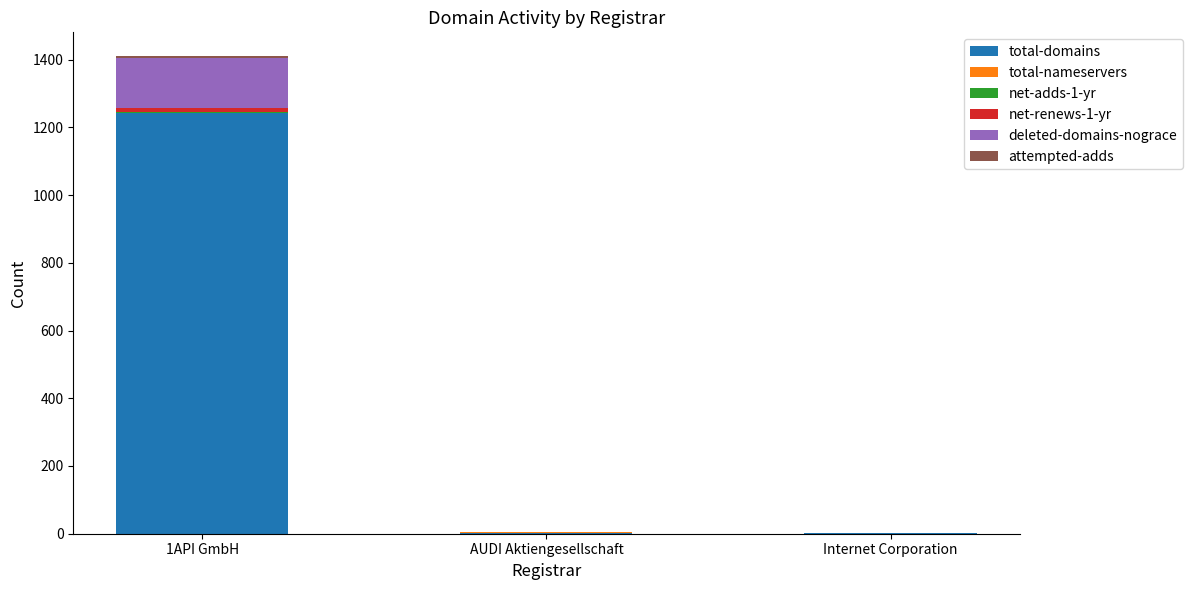

At which category is the sum across all series the highest?

1API GmbH